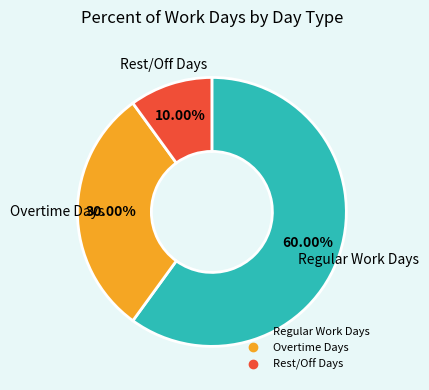

Is there any slice that represents more than half of the pie?

Yes